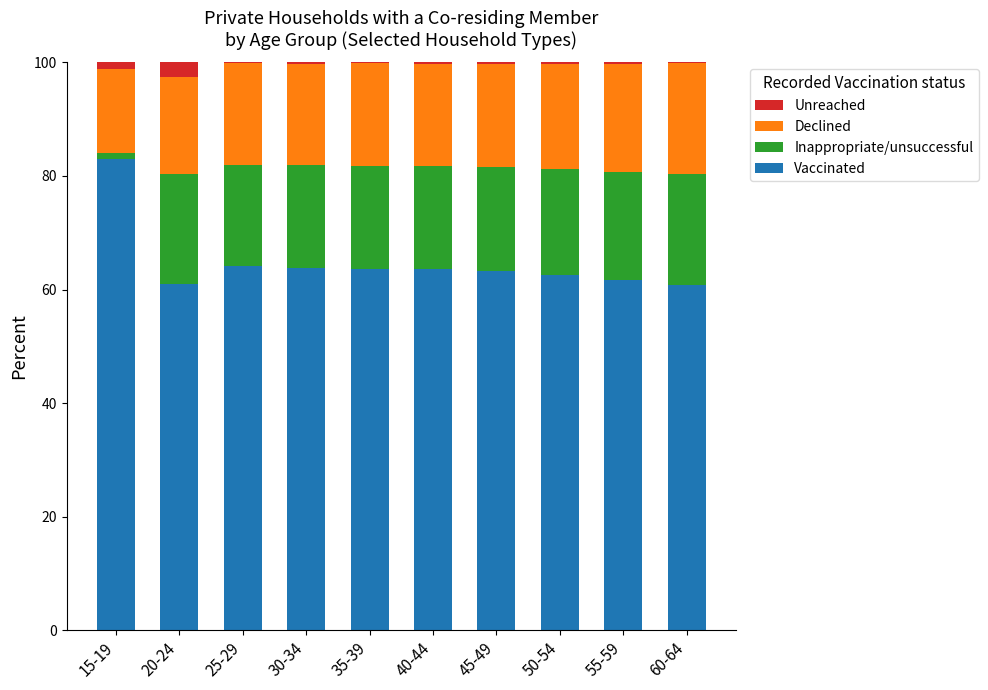

Which category has the highest value in the Vaccinated series?

15-19